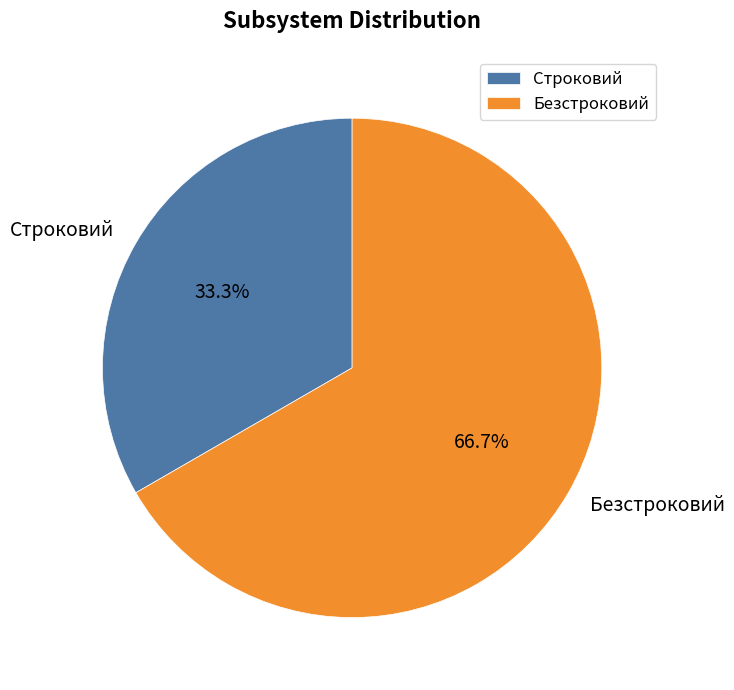

What is the majority slice?

Безстроковий